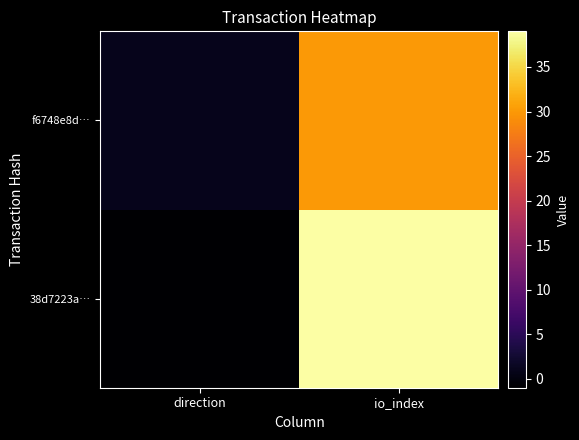

At which category does the chart reach its minimum across all series?

direction